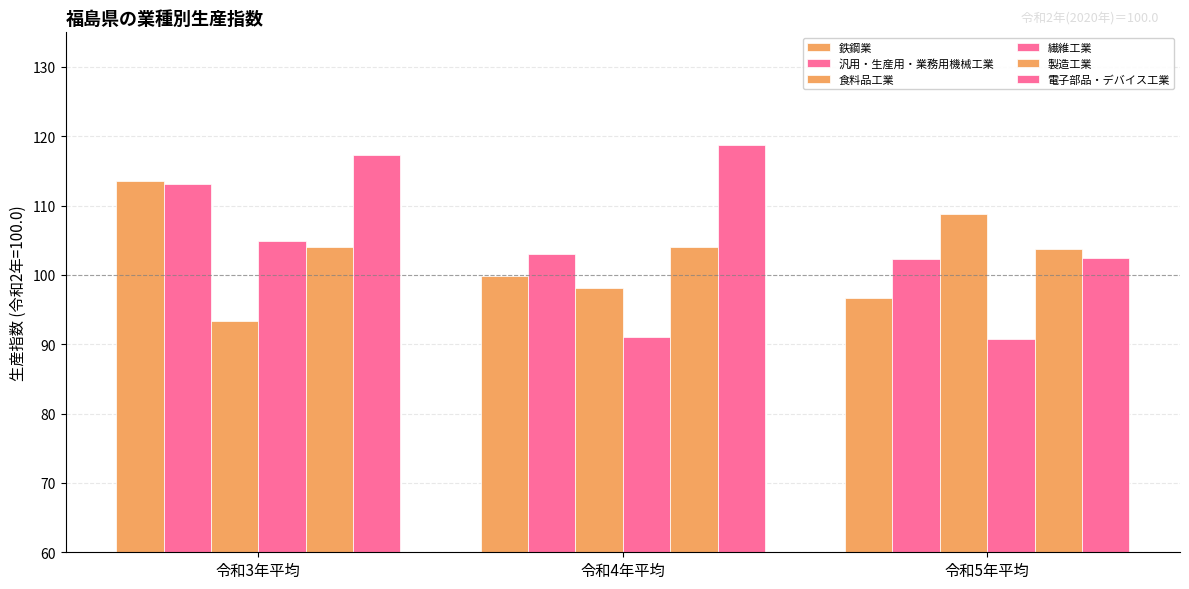

What is the difference between the highest and lowest values at 令和3年平均?

24.0